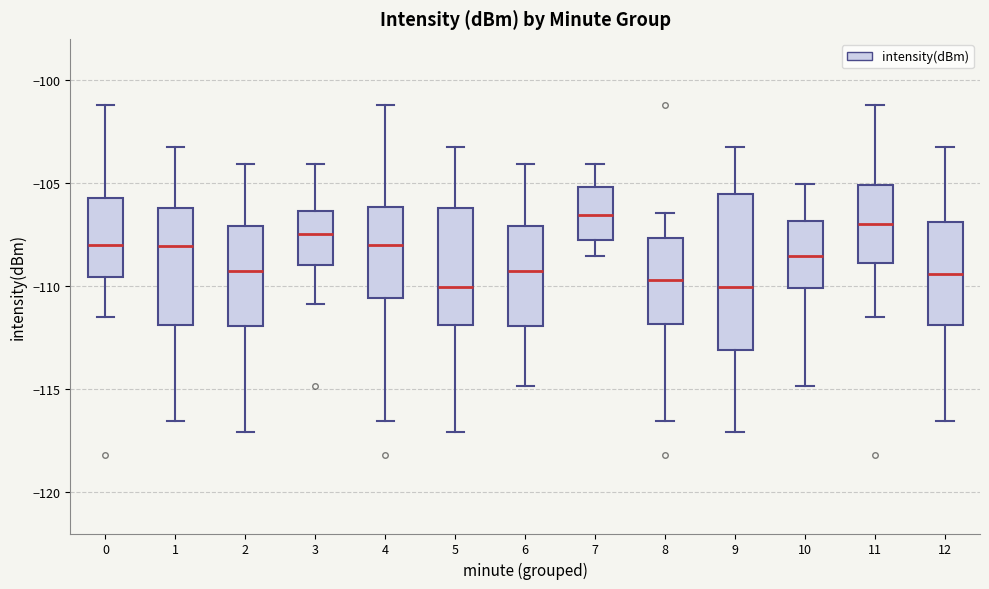

Where does the upper whisker of the box at x = 0 end on the y-axis? The values are not printed on the chart, so give them approximately, as read against the axis.

-101.0